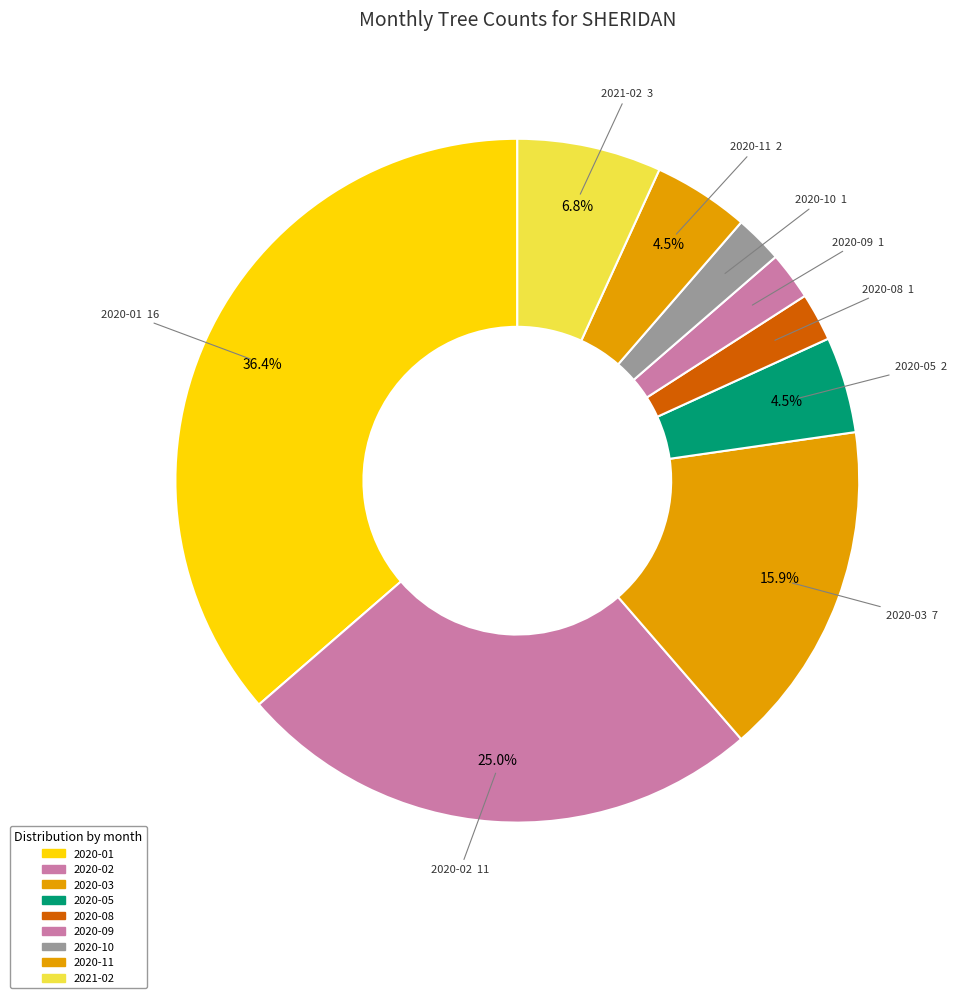

To the nearest percent, what percentage of the pie is 2020-02?

25%